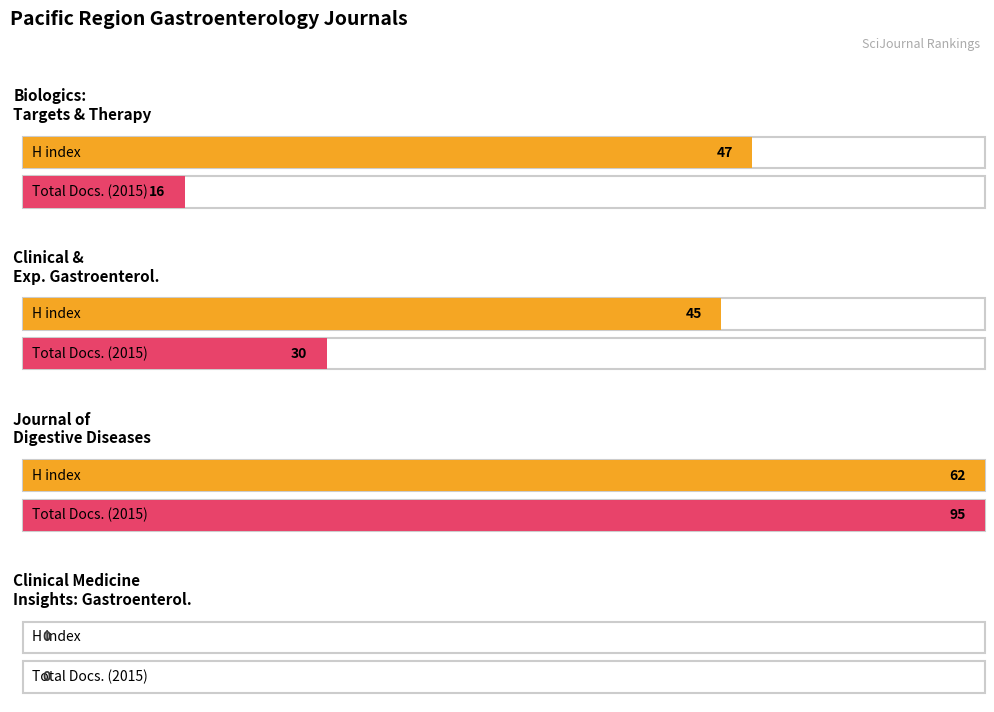

Which series has the largest total across all categories?

H index